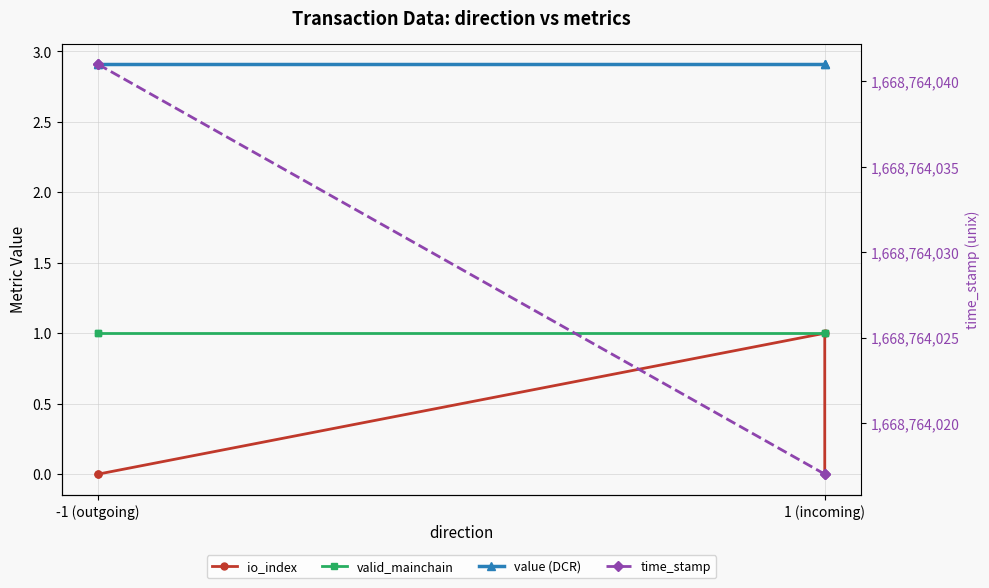

Reading left to right, transcribe all the data shown in this chart.

io_index: 0.0	0.0	1.0	0.0
valid_mainchain: 1.0	1.0	1.0	1.0
value (DCR): 2.9	2.9	2.9	2.9
time_stamp: 1668764041.0	1668764041.0	1668764017.0	1668764017.0